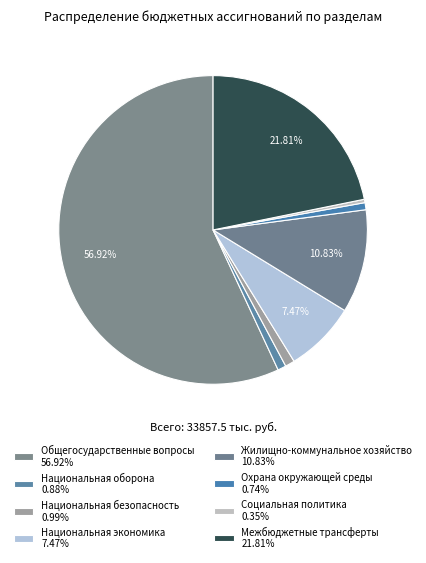

Count the number of slices in the pie.

8